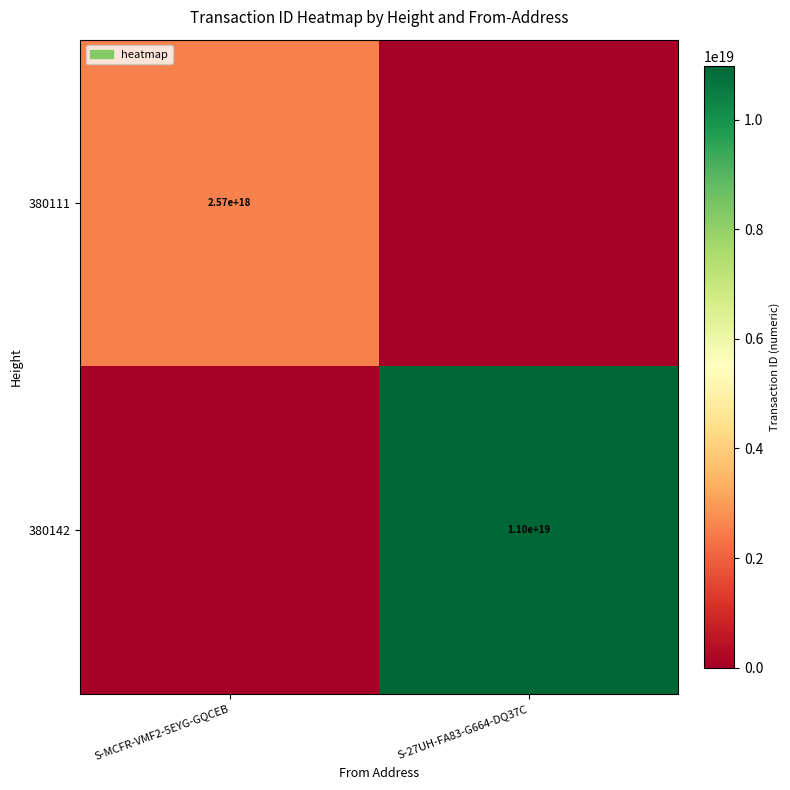

What is the total value across all series at S-27UH-FA83-G664-DQ37C?

10981815318855886848